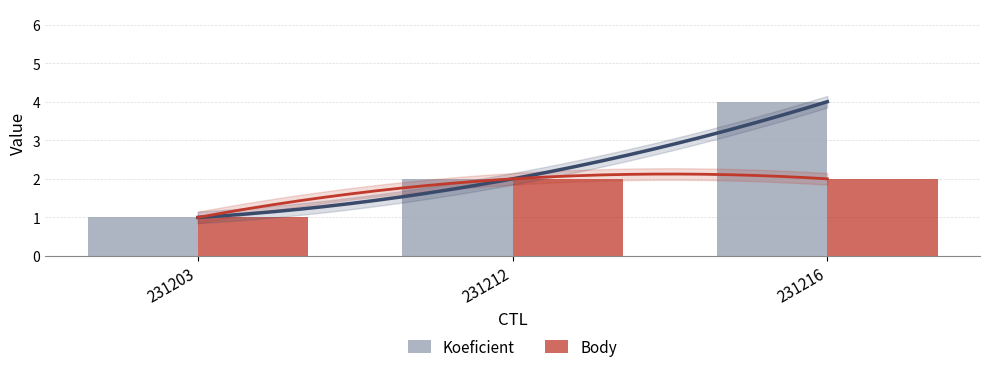

How many bars are there in each group?

2